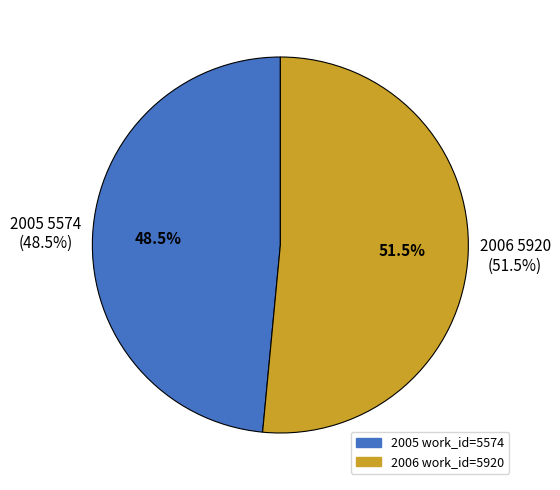

What percentage is the 2006 slice, to the nearest percent?

52%